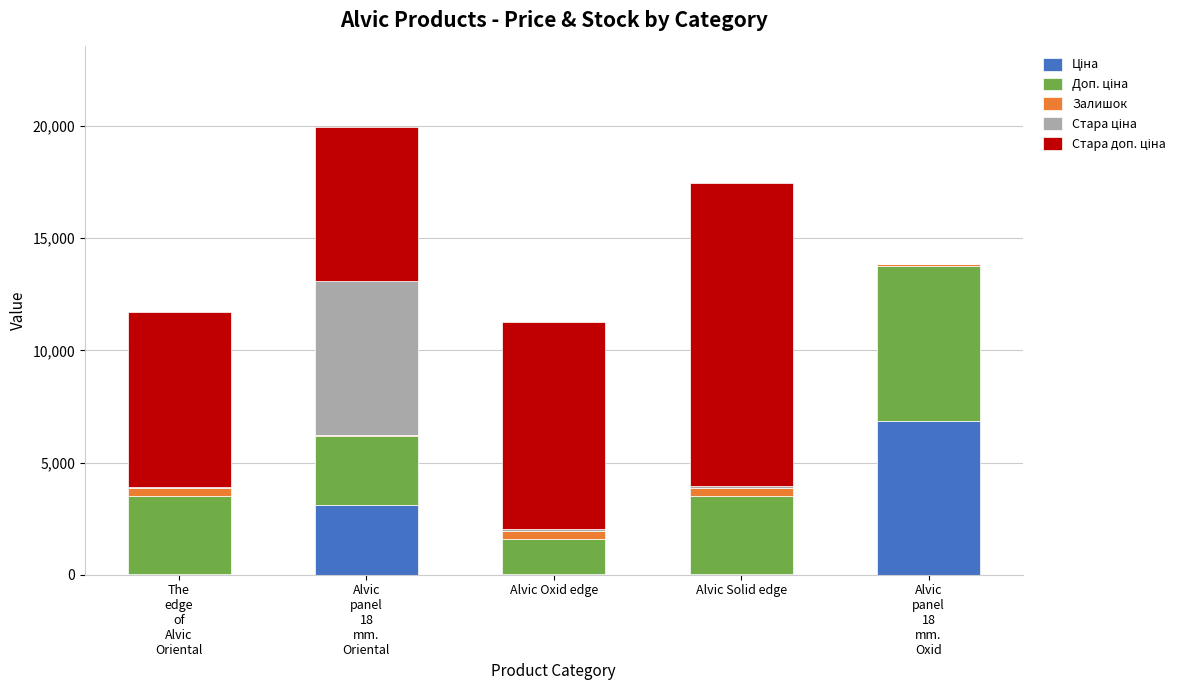

Are the bars grouped side by side (vs. stacked)?

No